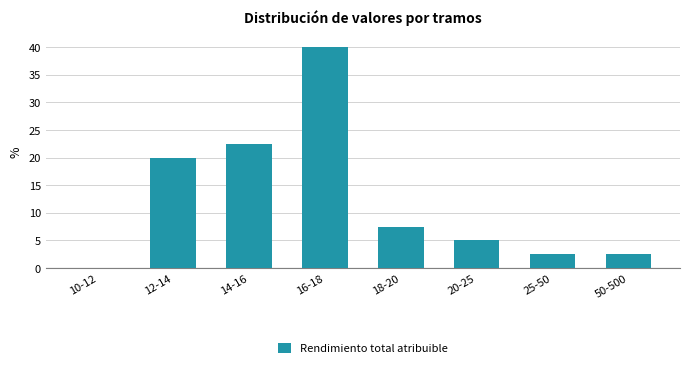

Reading left to right, extract all data points from this chart.

10-12=0.0	12-14=20.0	14-16=22.5	16-18=40.0	18-20=7.5	20-25=5.0	25-50=2.5	50-500=2.5